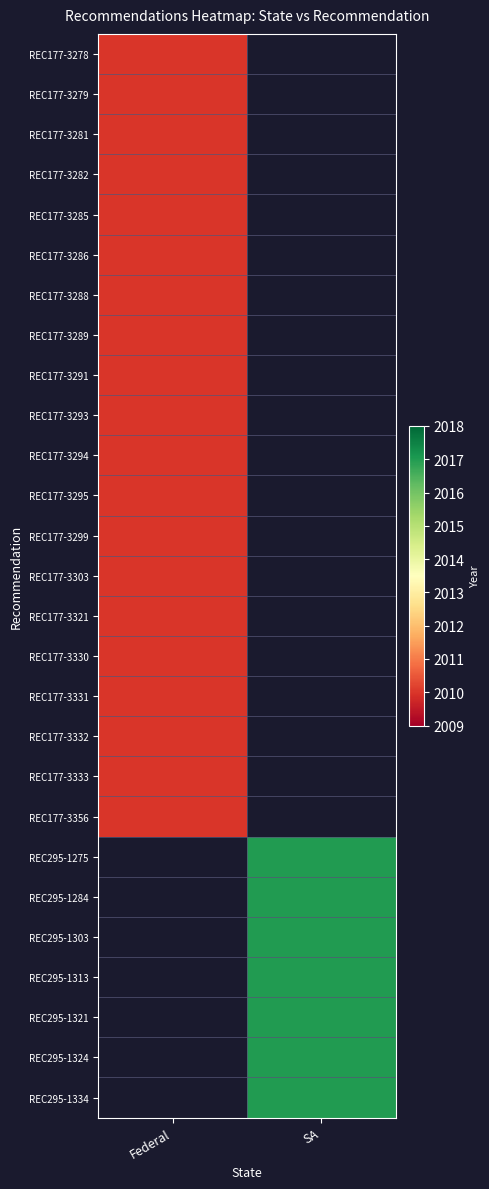

At which category does the chart reach its minimum across all series?

Federal